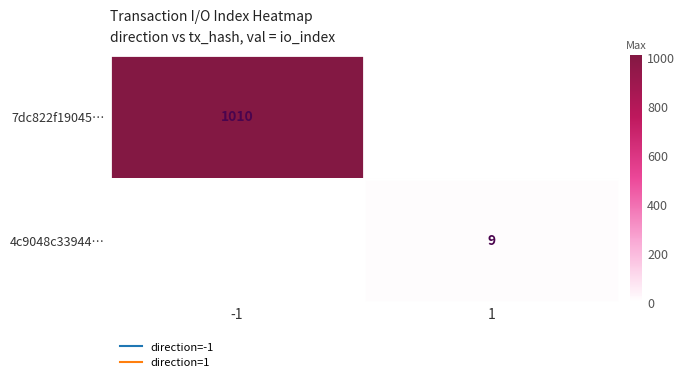

How many data points does each series have?

2